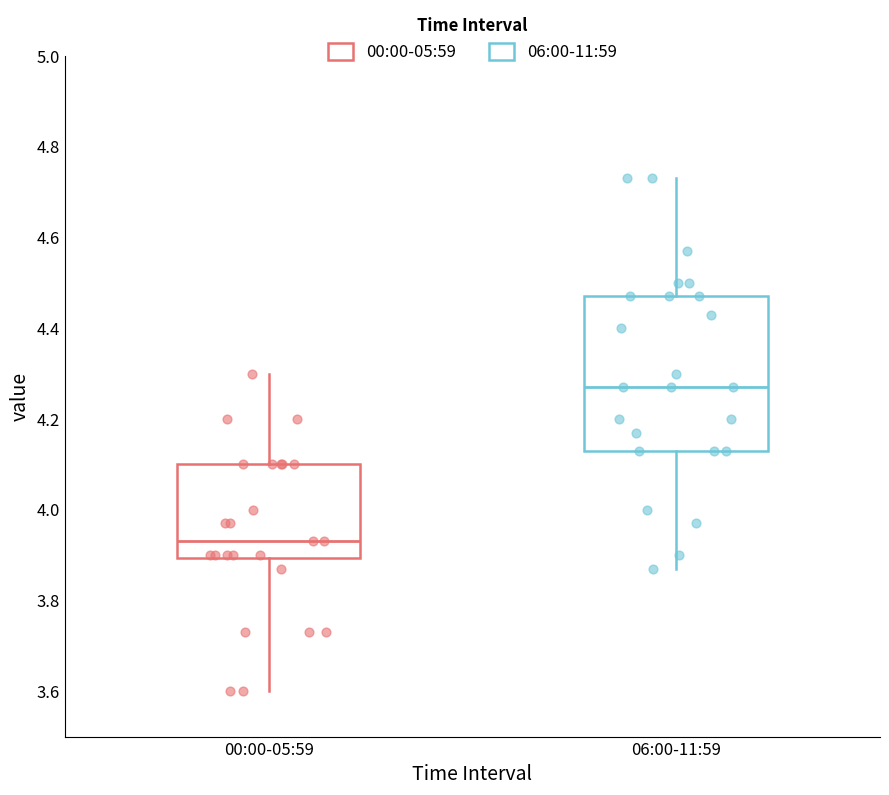

Where is the upper edge of the box for 00:00-05:59 on the y-axis? The values are not printed on the chart, so give them approximately, as read against the axis.

4.10